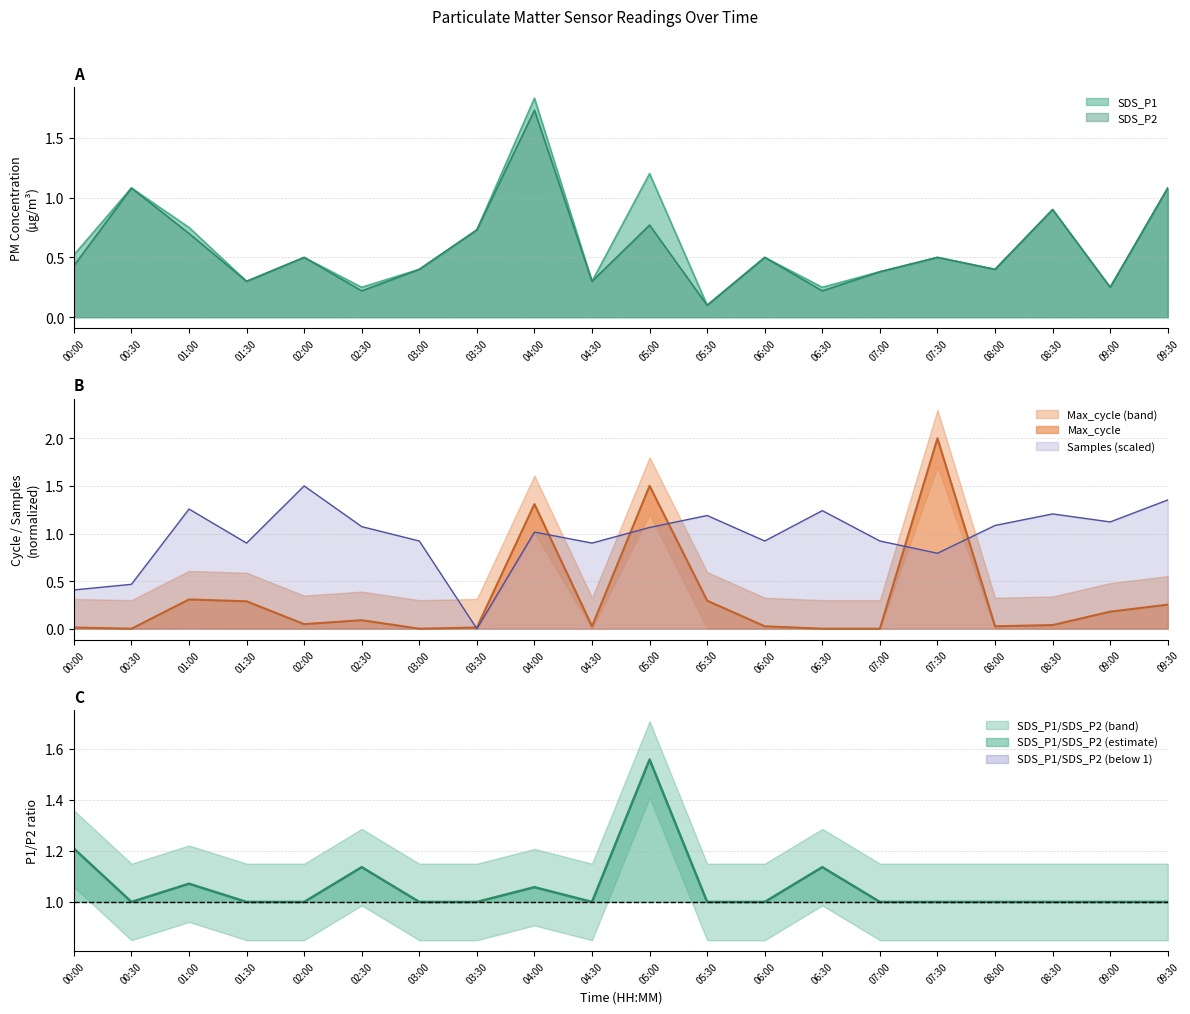

Reading left to right, list all the values displayed in this chart.

SDS_P1: 0.5	1.1	0.8	0.3	0.5	0.2	0.4	0.7	1.8	0.3	1.2	0.1	0.5	0.2	0.4	0.5	0.4	0.9	0.2	1.1
SDS_P2: 0.4	1.1	0.7	0.3	0.5	0.2	0.4	0.7	1.7	0.3	0.8	0.1	0.5	0.2	0.4	0.5	0.4	0.9	0.2	1.1
Max_cycle_scaled: 0.0	0.0	0.3	0.3	0.0	0.1	0.0	0.0	1.3	0.0	1.5	0.3	0.0	0.0	0.0	2.0	0.0	0.0	0.2	0.3
Samples_scaled: 0.4	0.5	1.3	0.9	1.5	1.1	0.9	0.0	1.0	0.9	1.1	1.2	0.9	1.2	0.9	0.8	1.1	1.2	1.1	1.4